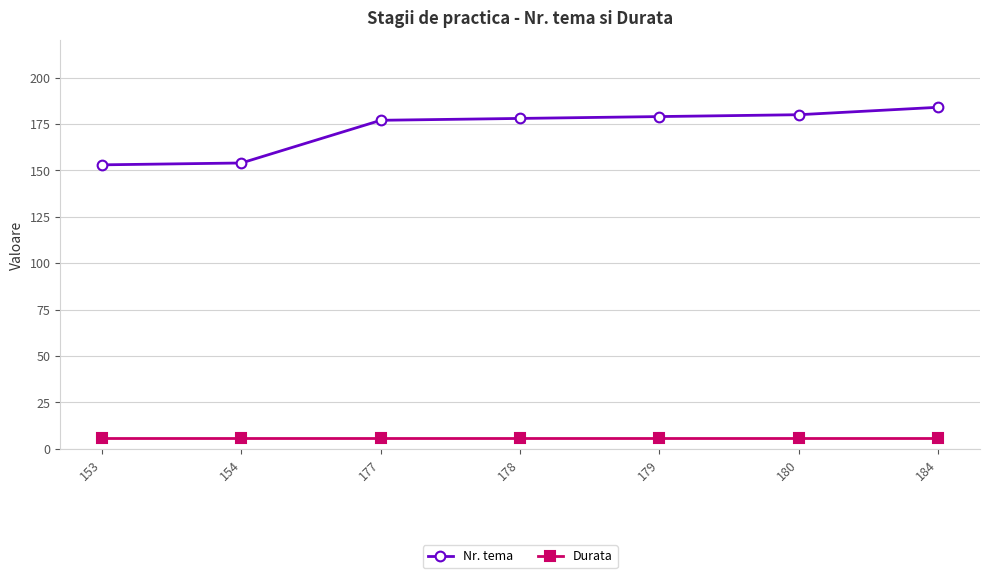

Reading left to right, what are all the values shown in this chart?

Nr. tema: 153	154	177	178	179	180	184
Durata: 6	6	6	6	6	6	6